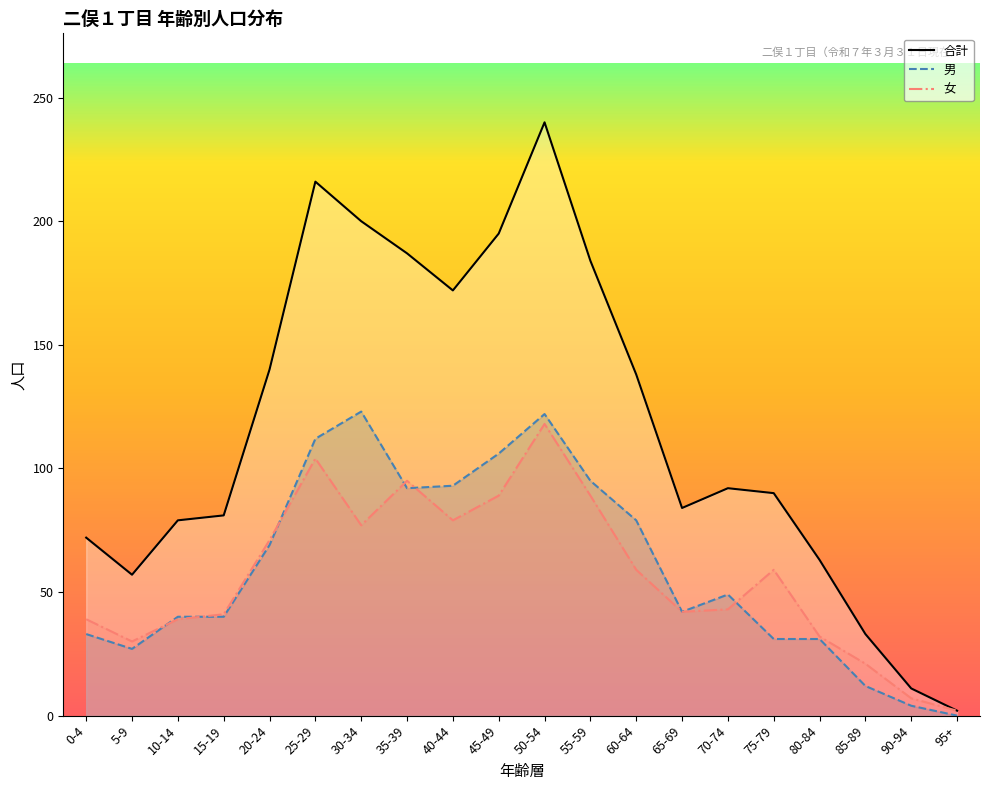

What are all the series names shown in the legend?

合計, 男, 女